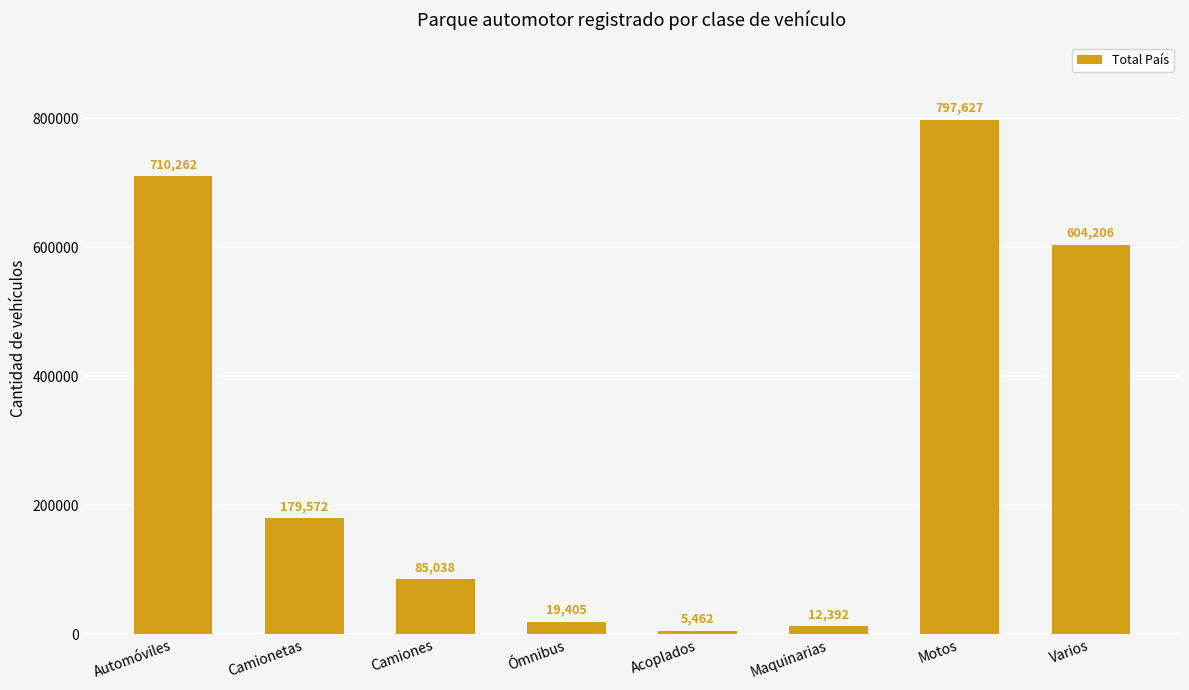

How many data points are less than 179572?

4